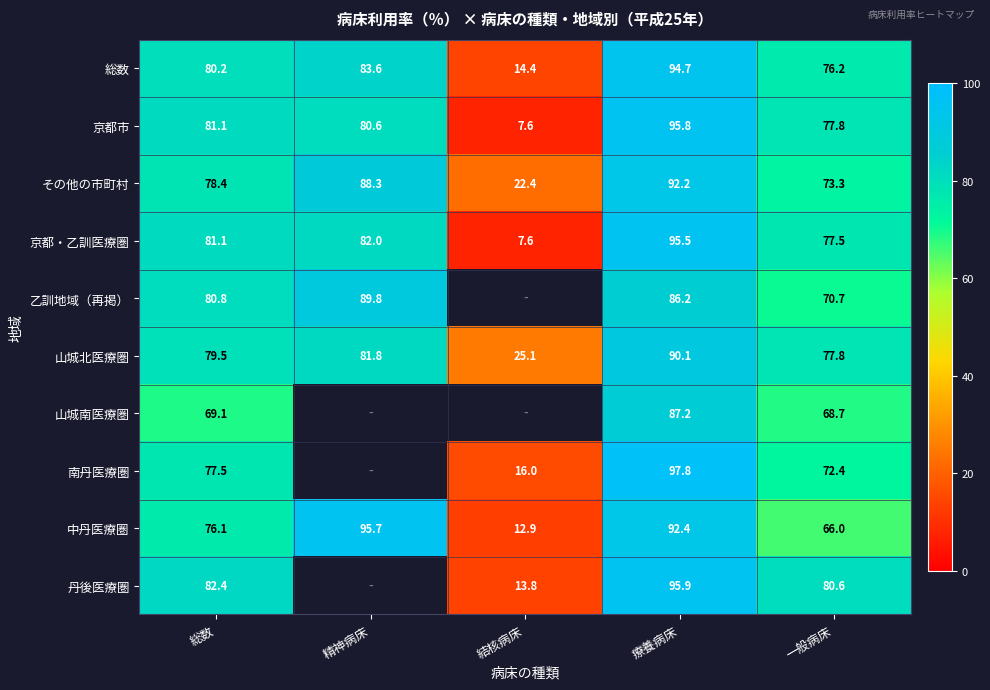

The value of 京都市 at 総数 is 108.9. True or false?

False